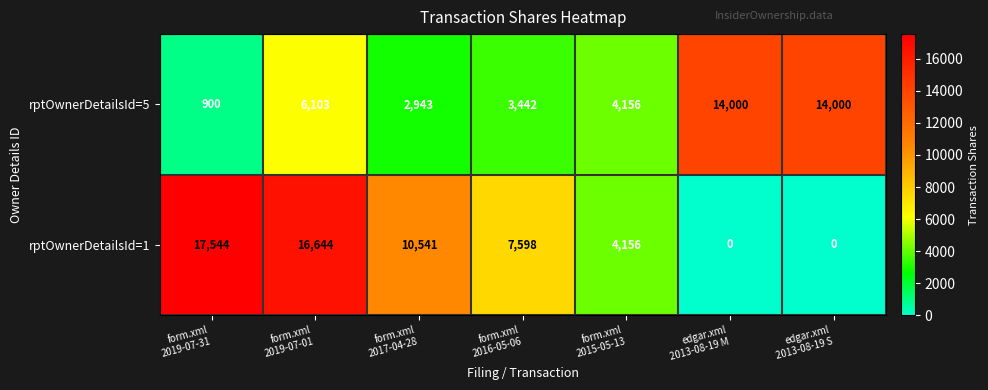

Reading left to right, extract all data points from this chart.

rptOwnerDetailsId=5: 900	6103	2943	3442	4156	14000	14000
rptOwnerDetailsId=1: 17544	16644	10541	7598	4156	0	0